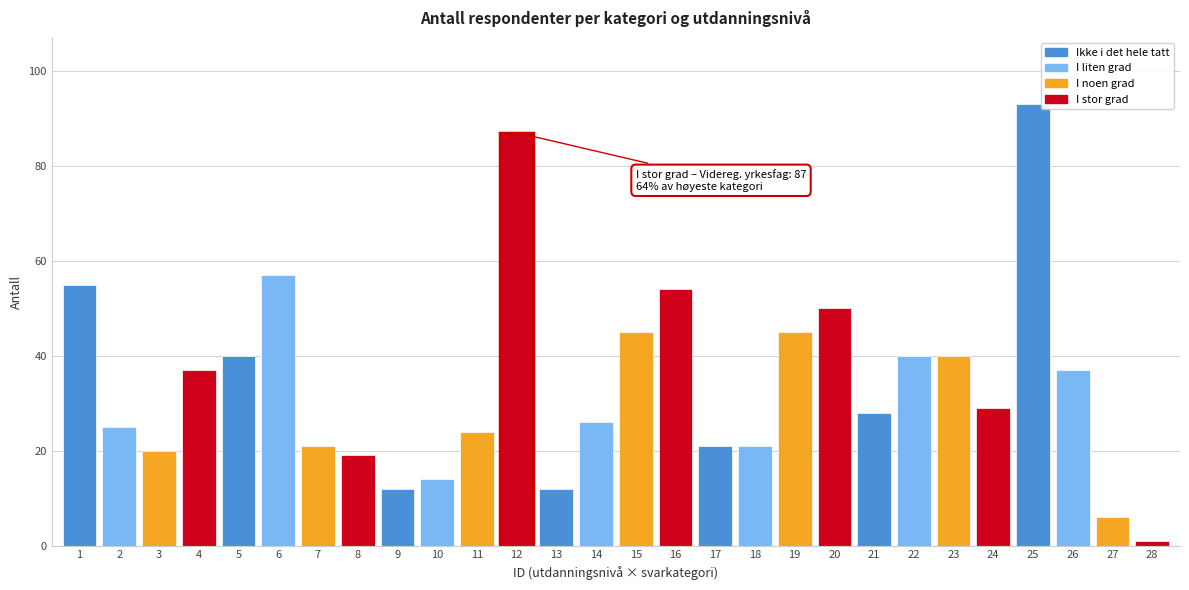

Reading left to right, what are all the values shown in this chart?

1=55	2=25	3=20	4=37	5=40	6=57	7=21	8=19	9=12	10=14	11=24	12=87	13=12	14=26	15=45	16=54	17=21	18=21	19=45	20=50	21=28	22=40	23=40	24=29	25=93	26=37	27=6	28=1